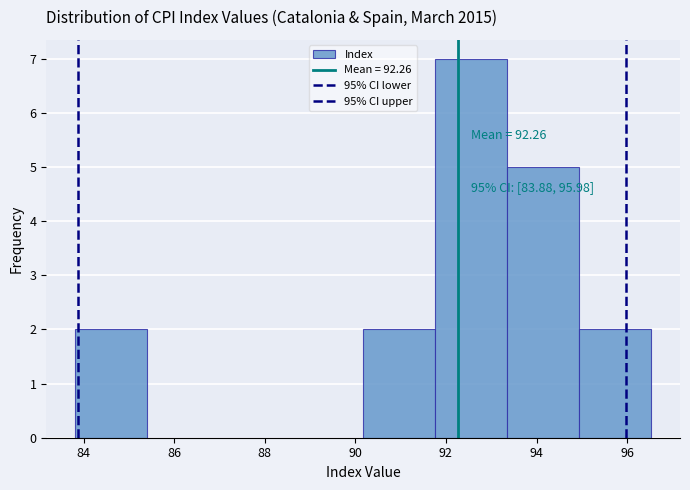

Over which range of the x-axis is the bar tallest?

91.8 to 93.4